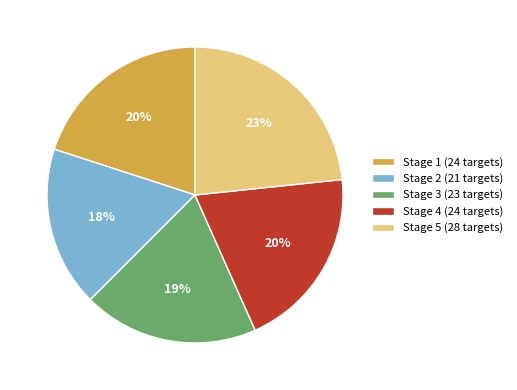

To the nearest percent, what is the average slice percentage?

20%